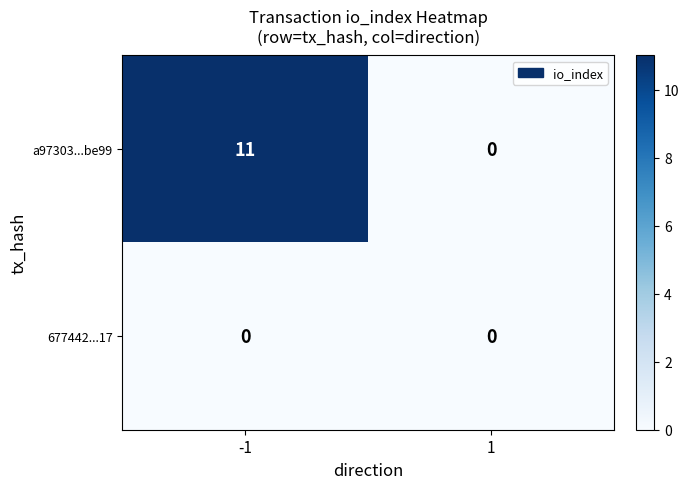

What is the maximum value for a97303...be99?

11